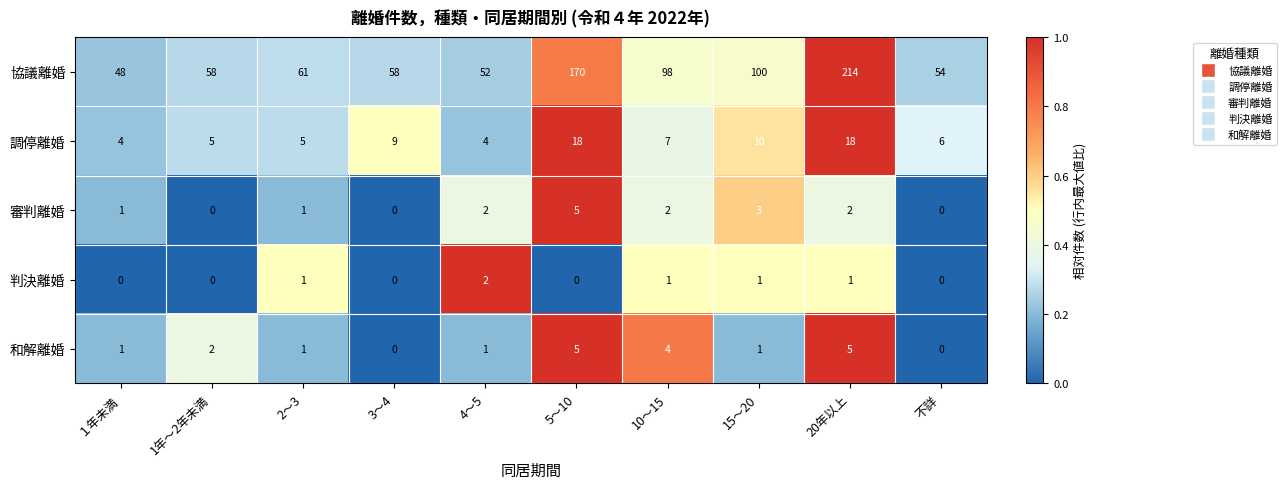

What is the sum of the 調停離婚 values at 3～4 and 1年～2年未満?

14